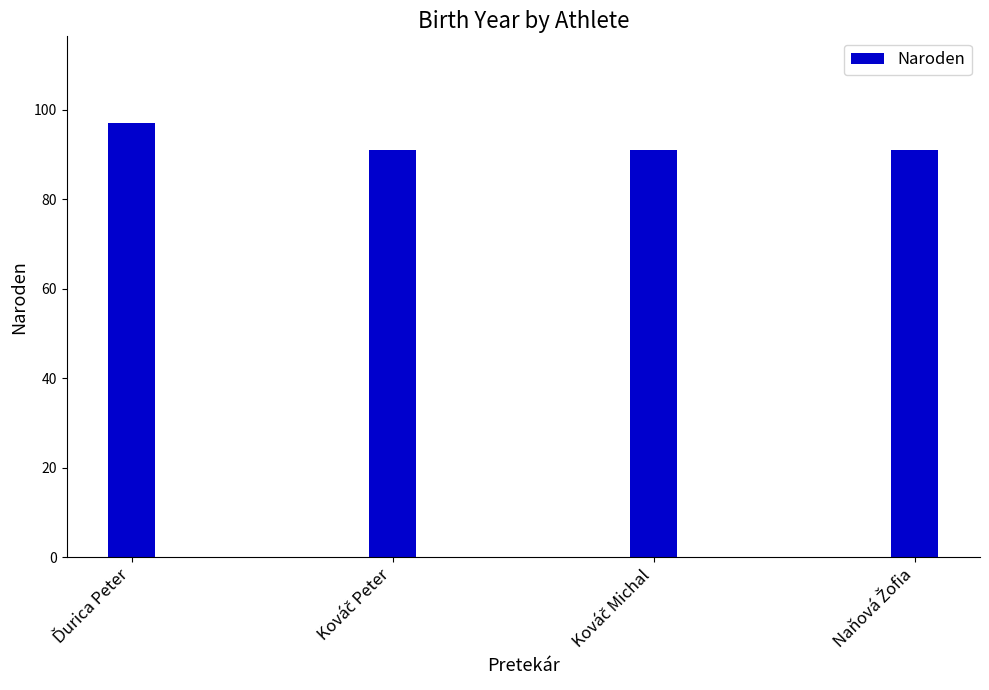

What is the sum of all values?

370